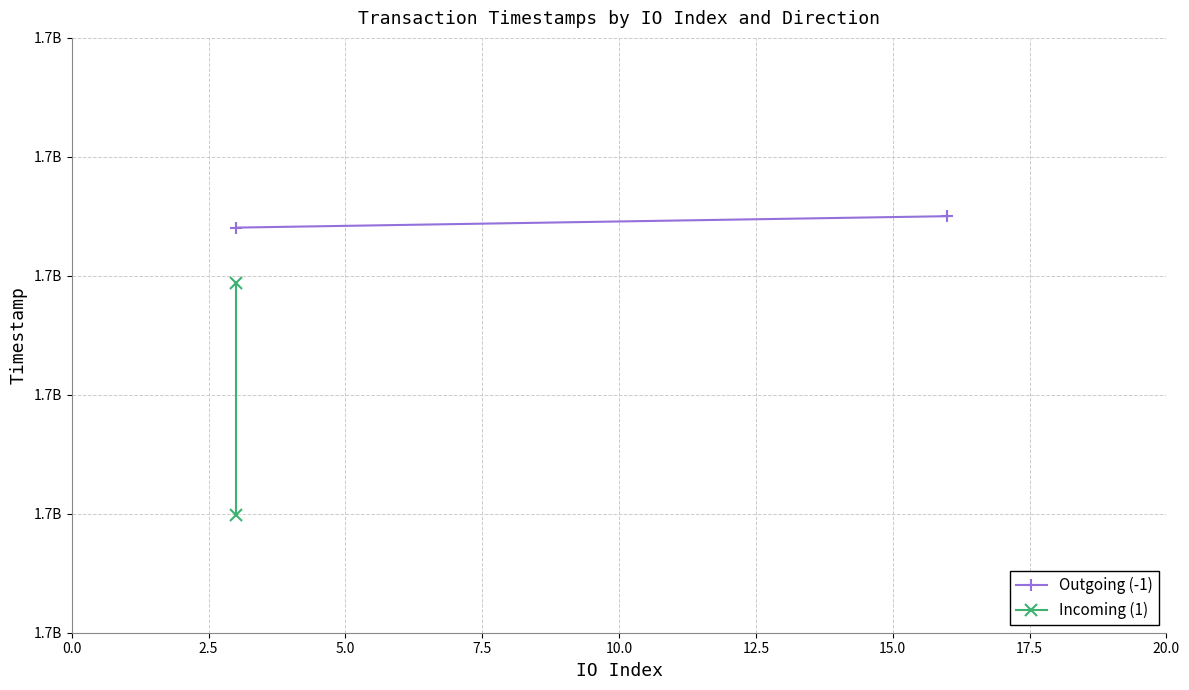

What is the highest value of the Incoming (1) series?

1658468830